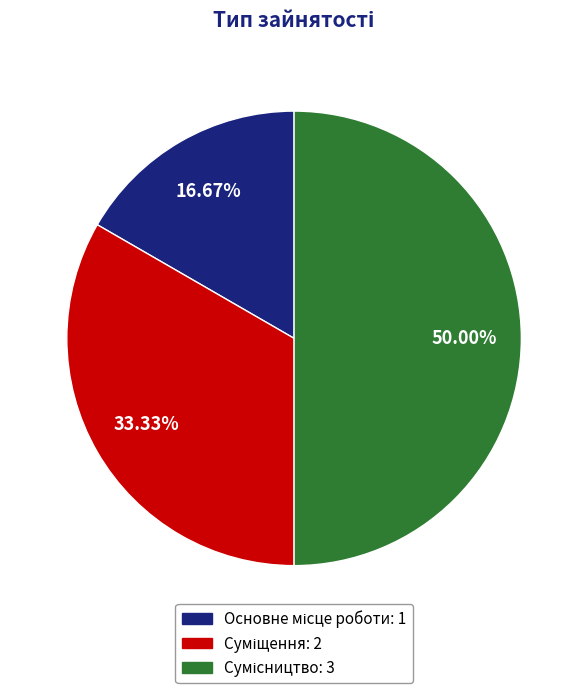

To the nearest percent, what is the difference between the Суміщення and Сумісництво slice percentages?

17%